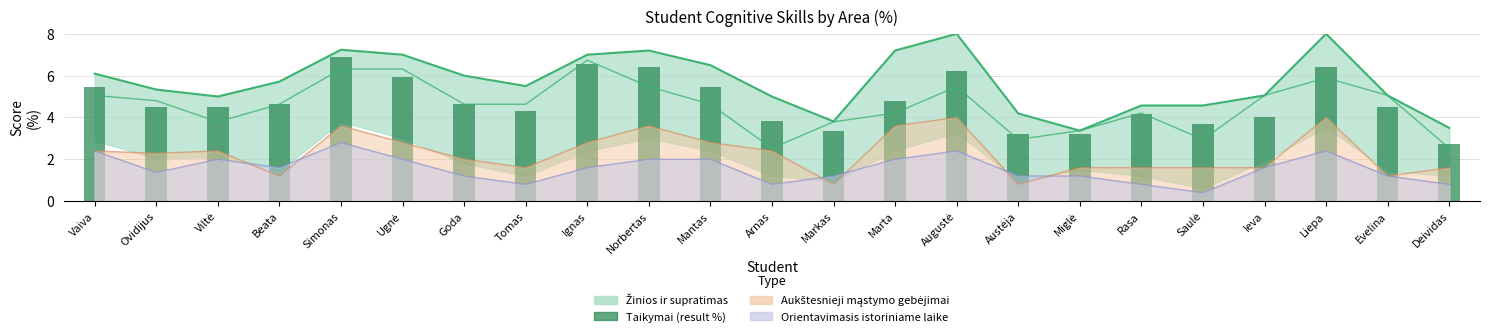

The value at Augustė is 10.7. True or false?

False